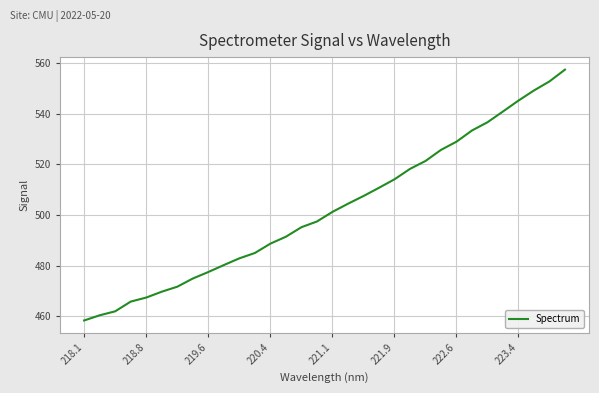

What is the difference between the maximum and minimum values?

99.2